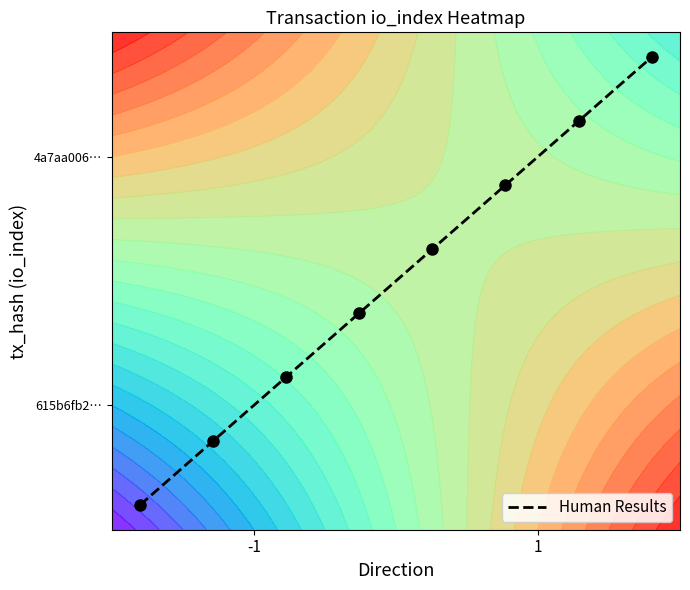

How many distinct data groups are displayed?

1